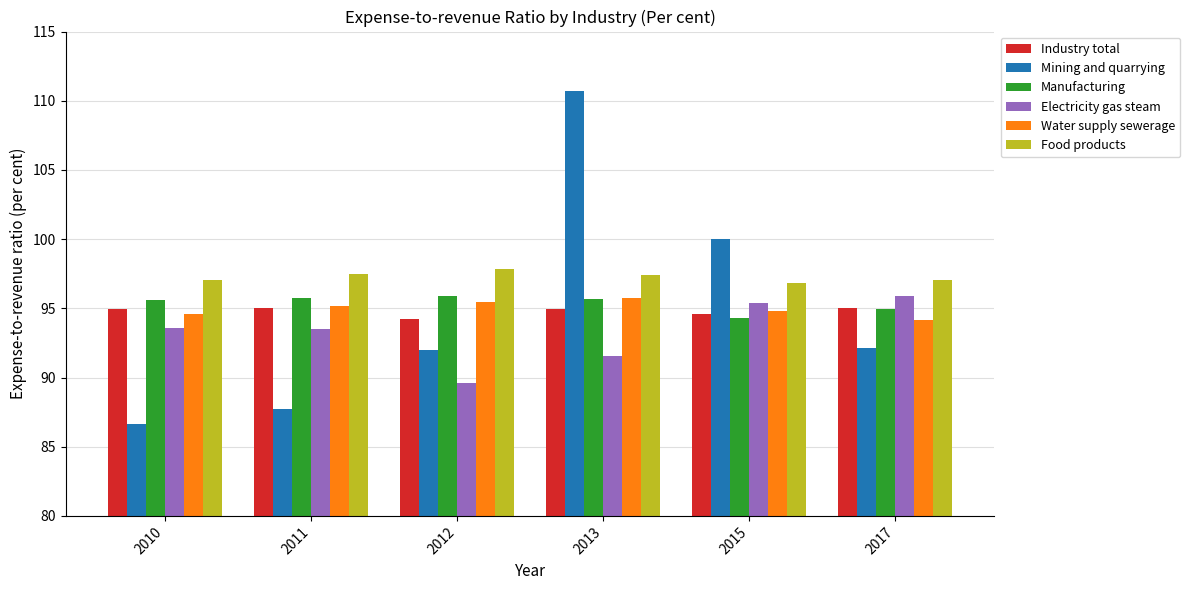

How many values in the Electricity gas steam series exceed 93?

4